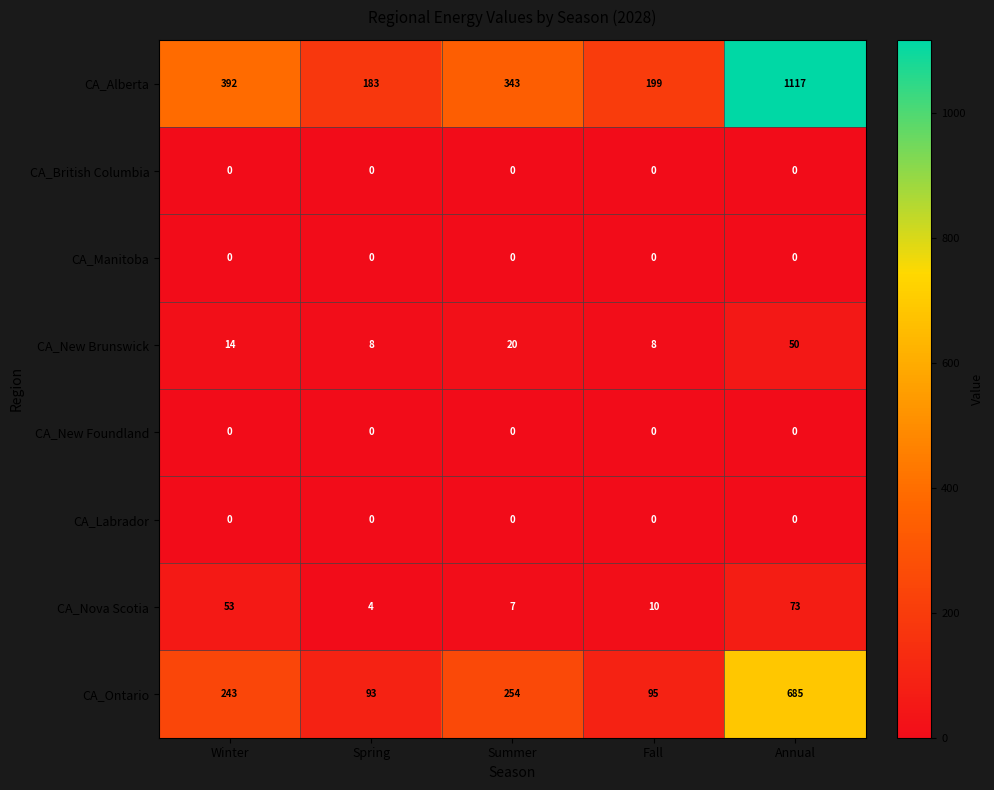

What is the difference between the second highest and minimum values in the CA_Nova Scotia series?

49